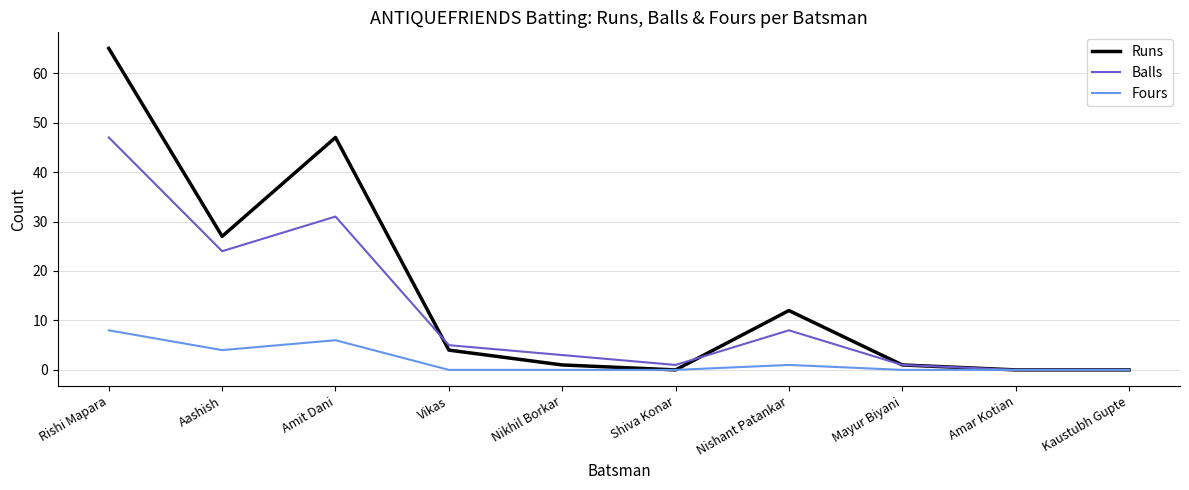

List the series in order of their peak value, highest first.

Runs, Balls, Fours